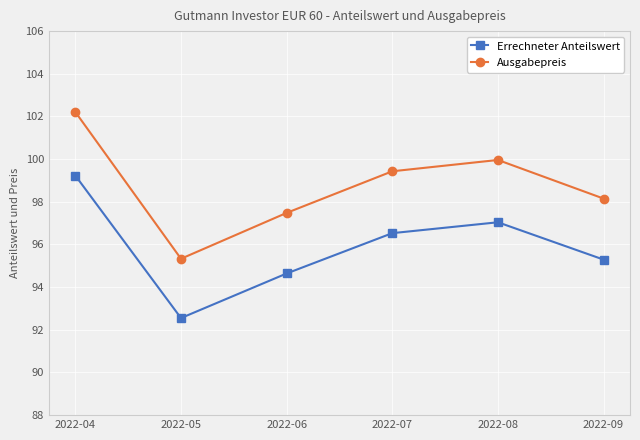

List the series in order of their peak value, highest first.

Ausgabepreis, Errechneter Anteilswert